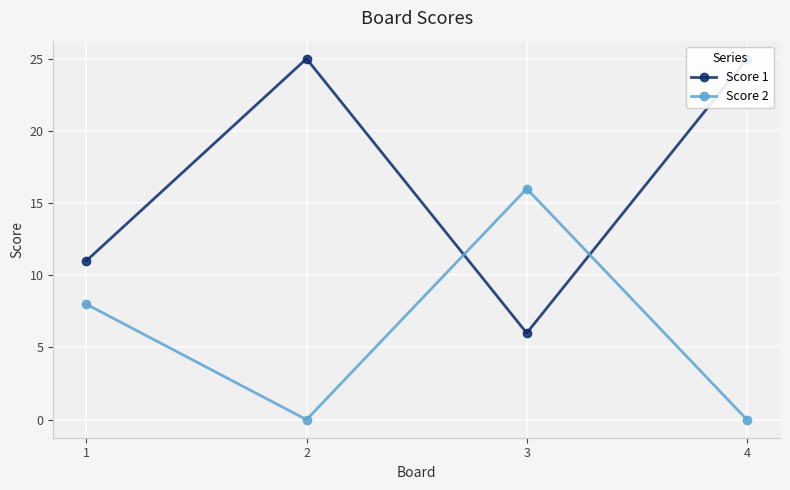

Where do Score 2 and Score 1 first cross each other?

2 and 3